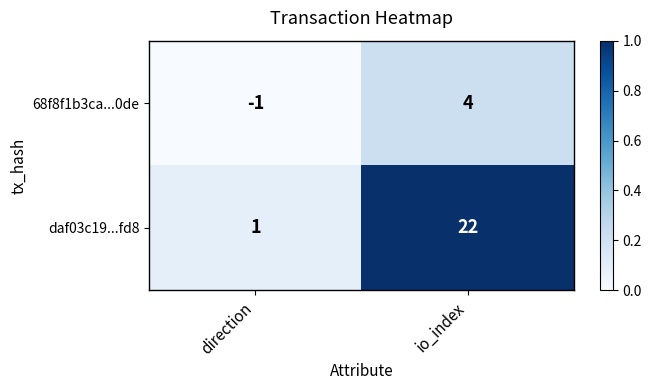

What is the sum of all 68f8f1b3ca...0de values?

3